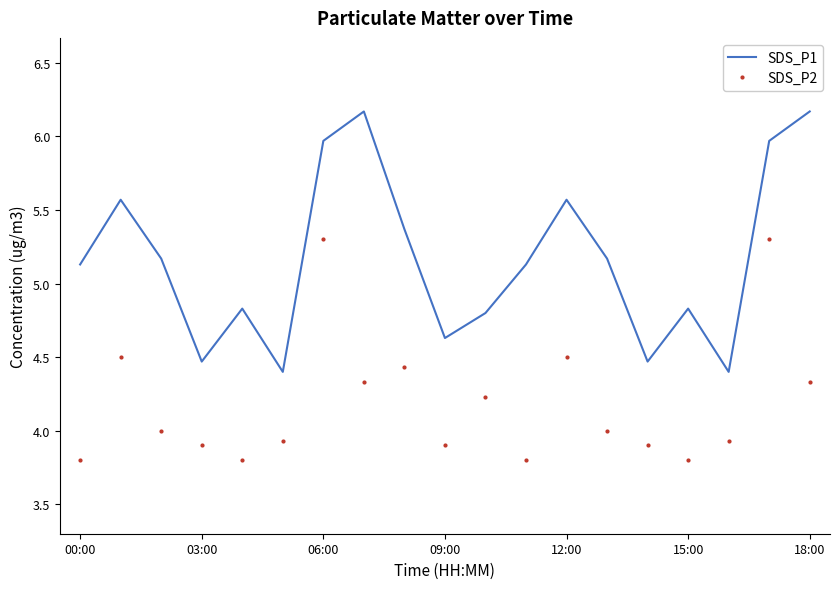

What is the difference between the maximum and minimum values in the SDS_P2 series?

1.5